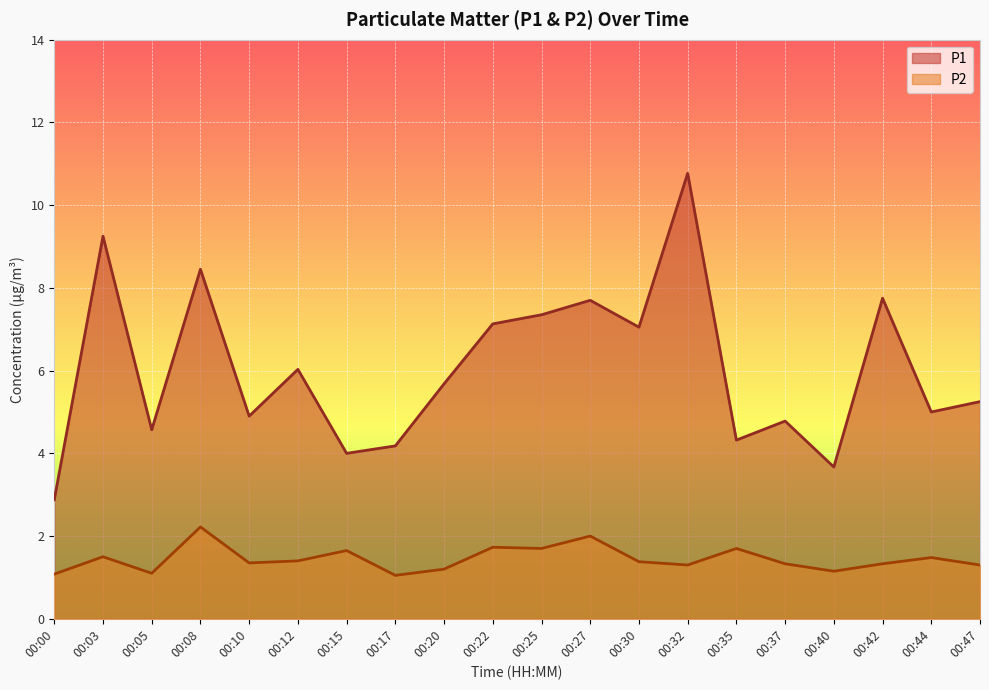

List the series in order of their peak value, highest first.

P1, P2